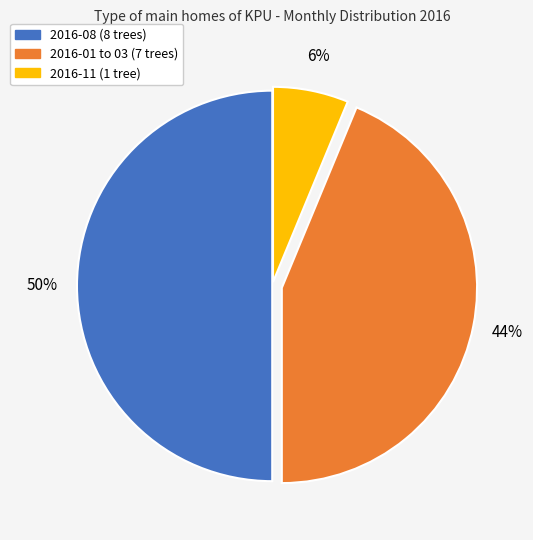

Is it true that 2016-08 (8 trees) is 40% of the pie?

False